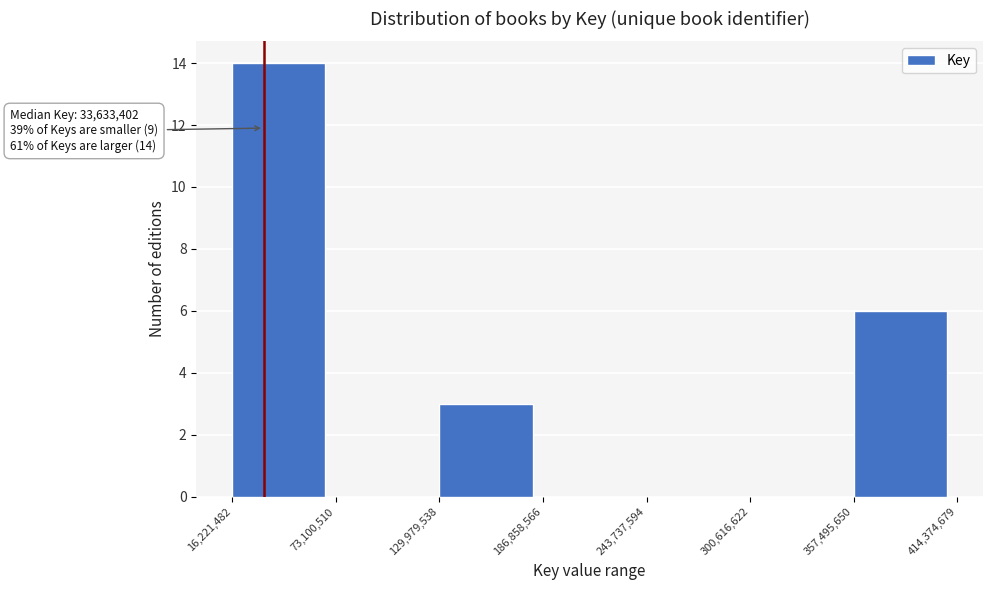

Over which range of the x-axis is the bar tallest?

16,221,482 to 73,100,510